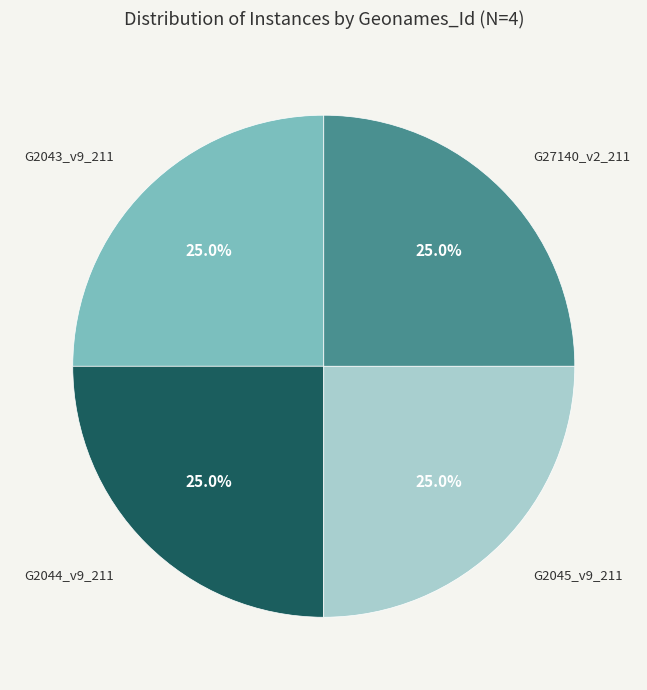

Approximately how many times larger is the value at G2043_v9_211 compared to G2045_v9_211?

1.0